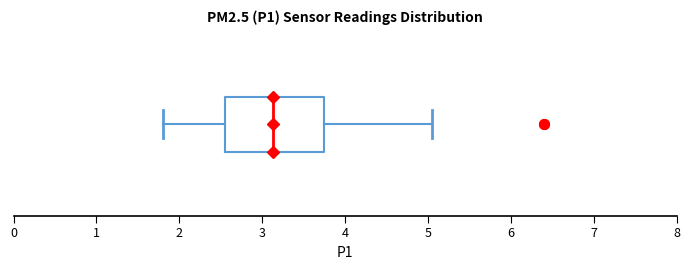

Transcribe this box plot: give where the median line is, the range the box spans, and where the two whiskers end, as read against the x-axis. The values are not printed on the chart, so give them approximately, as read against the axis.

median 3.1, box 2.6 to 3.8, whiskers 1.8 to 5.1